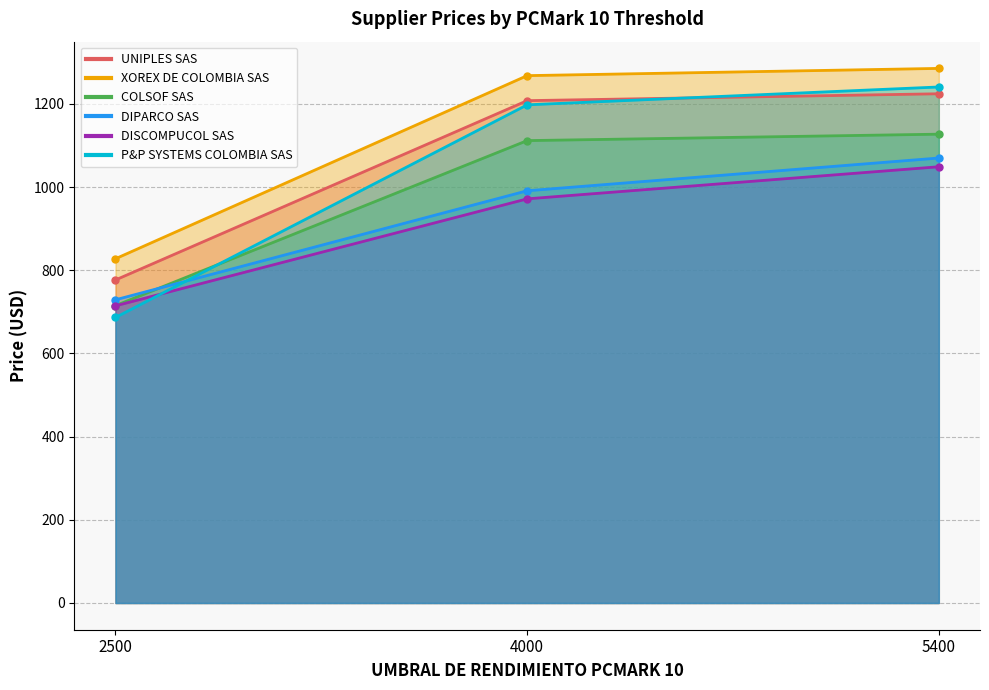

True or false: 6. UNIPLES SAS and 64. XOREX DE COLOMBIA SAS intersect in this chart.

False